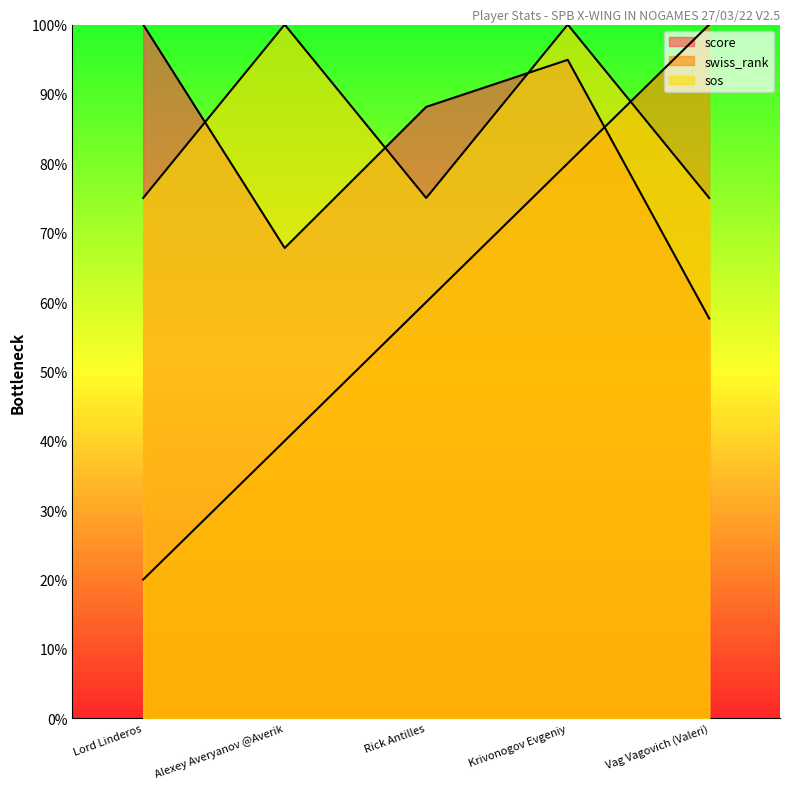

What is the difference between the highest and lowest values at Rick Antilles?

28.1